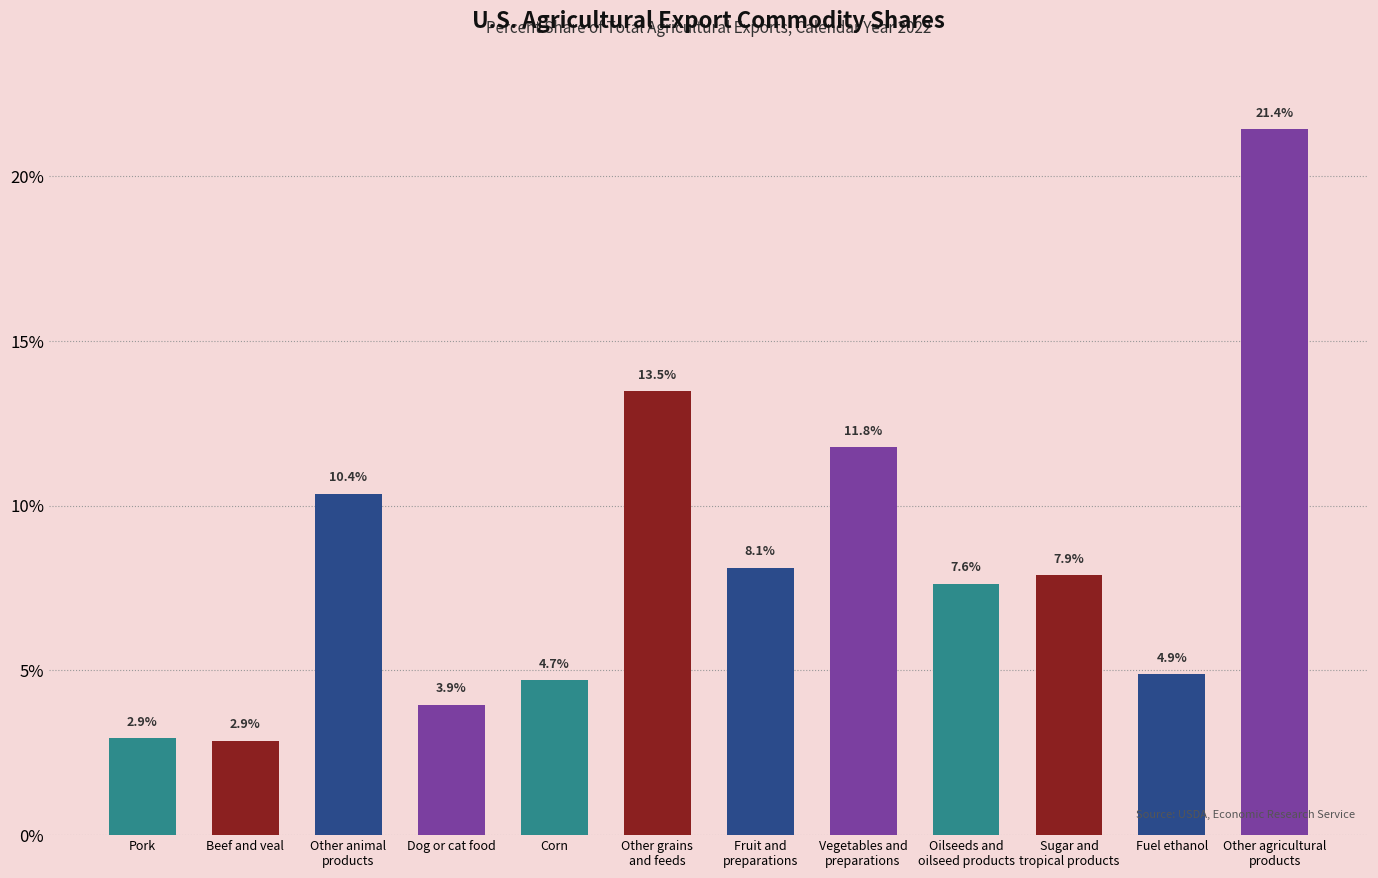

What is the greatest value displayed?

21.4